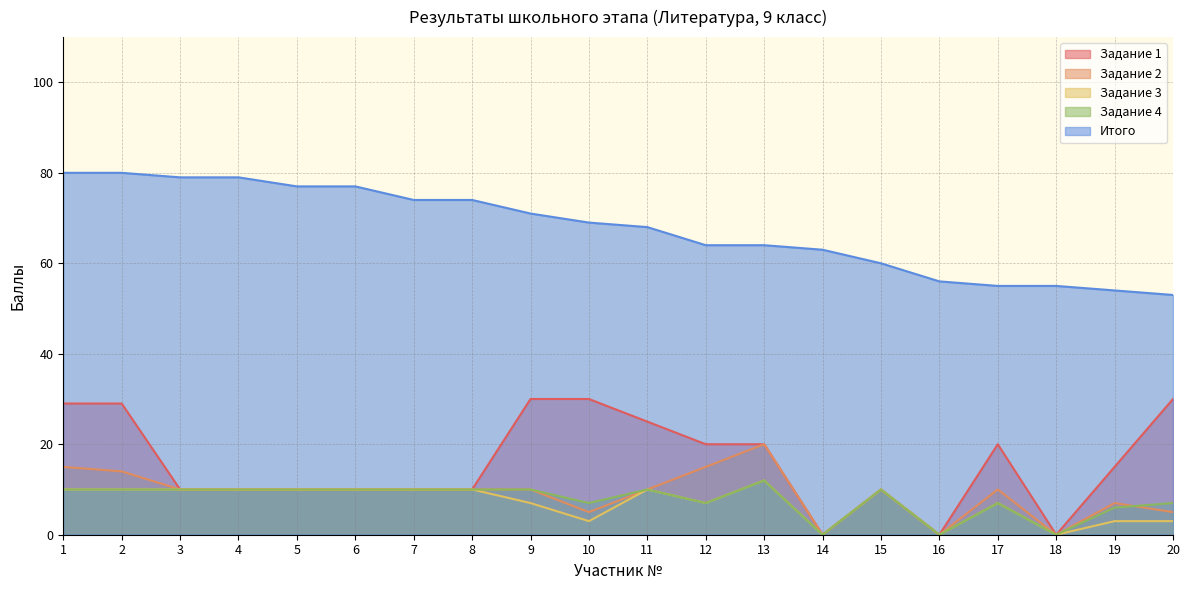

Reading right to left, transcribe all the data shown in this chart.

Задание 1: 30	15	0	20	0	10	0	20	20	25	30	30	10	10	10	10	10	10	29	29
Задание 2: 5	7	0	10	0	10	0	20	15	10	5	10	10	10	10	10	10	10	14	15
Задание 3: 3	3	0	7	0	10	0	12	7	10	3	7	10	10	10	10	10	10	10	10
Задание 4: 7	6	0	7	0	10	0	12	7	10	7	10	10	10	10	10	10	10	10	10
Итого: 53	54	55	55	56	60	63	64	64	68	69	71	74	74	77	77	79	79	80	80